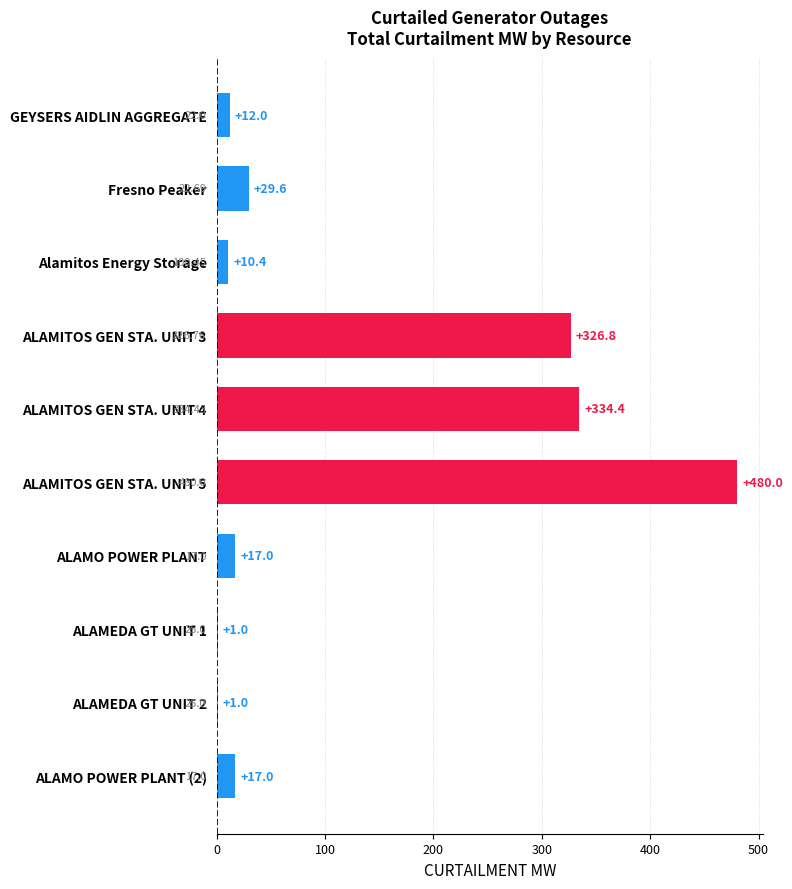

What is the change in value from ALAMO POWER PLANT to ALAMEDA GT UNIT 2?

-16.0